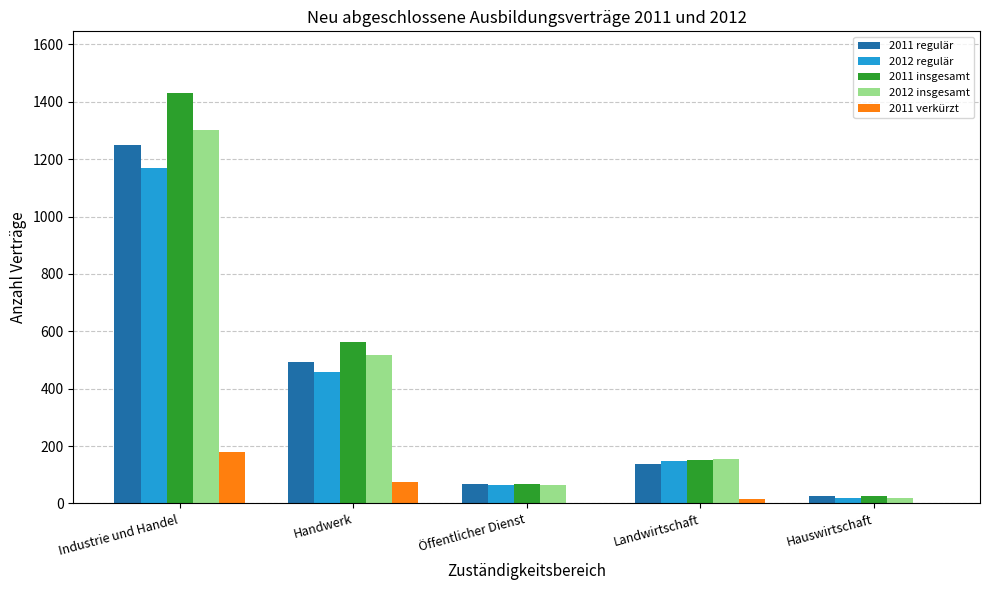

Where is 2011 insgesamt nearest to the value 729?

Handwerk